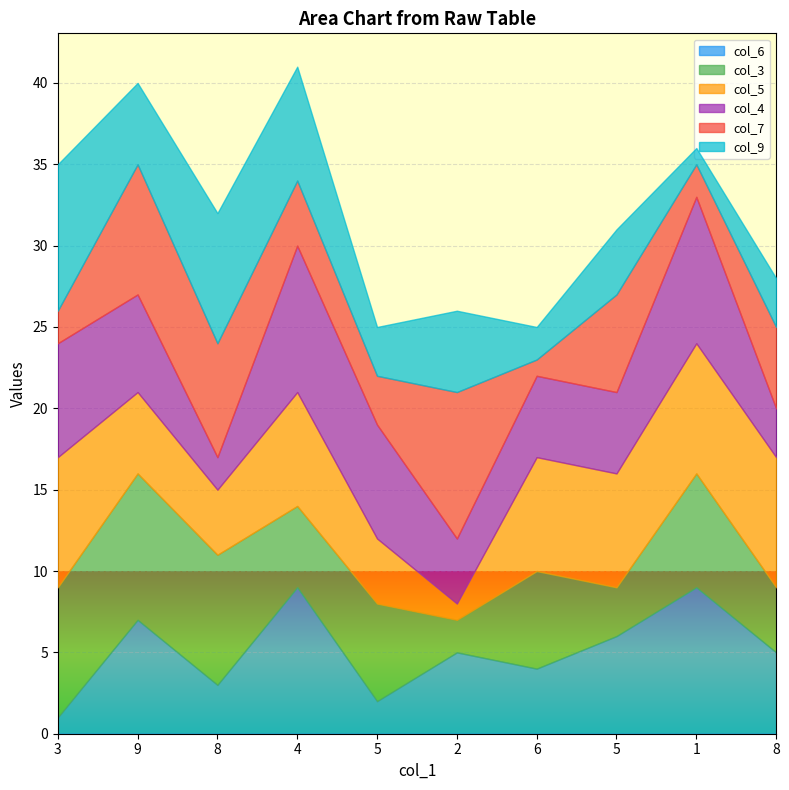

What is the label of the 5th point from the right?

2